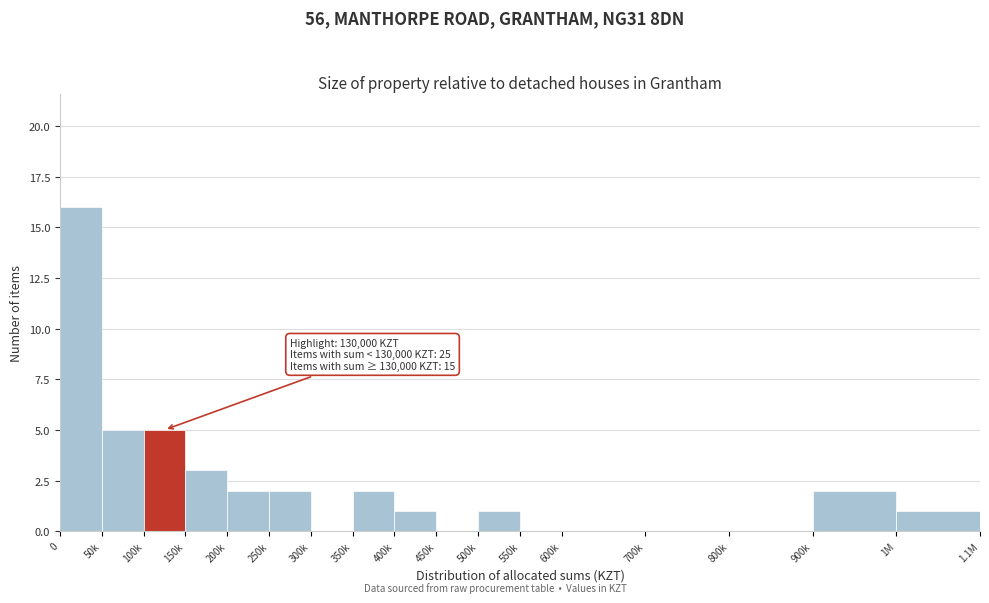

Reading right to left, extract all data points from this chart.

1M=1	900k=2	800k=0	700k=0	600k=0	550k=0	500k=1	450k=0	400k=1	350k=2	300k=0	250k=2	200k=2	150k=3	100k=5	50k=5	0=16